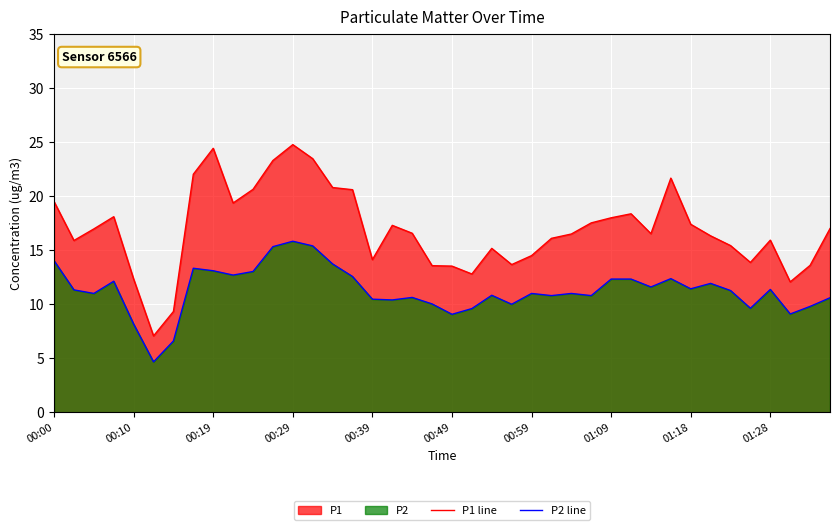

What is the maximum value for P2_line?

15.8